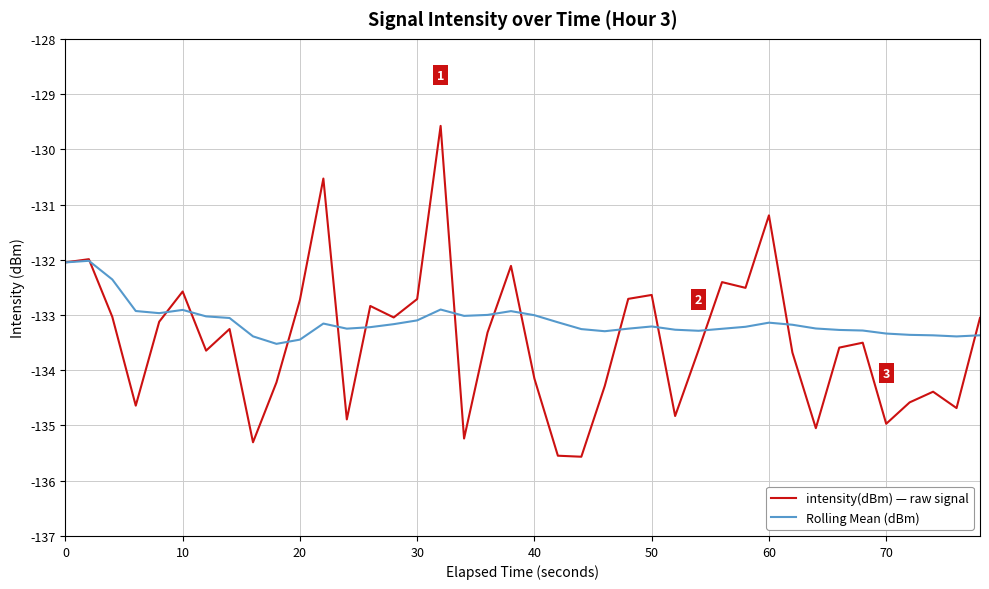

What is the maximum value for Rolling Mean (dBm)?

-132.0